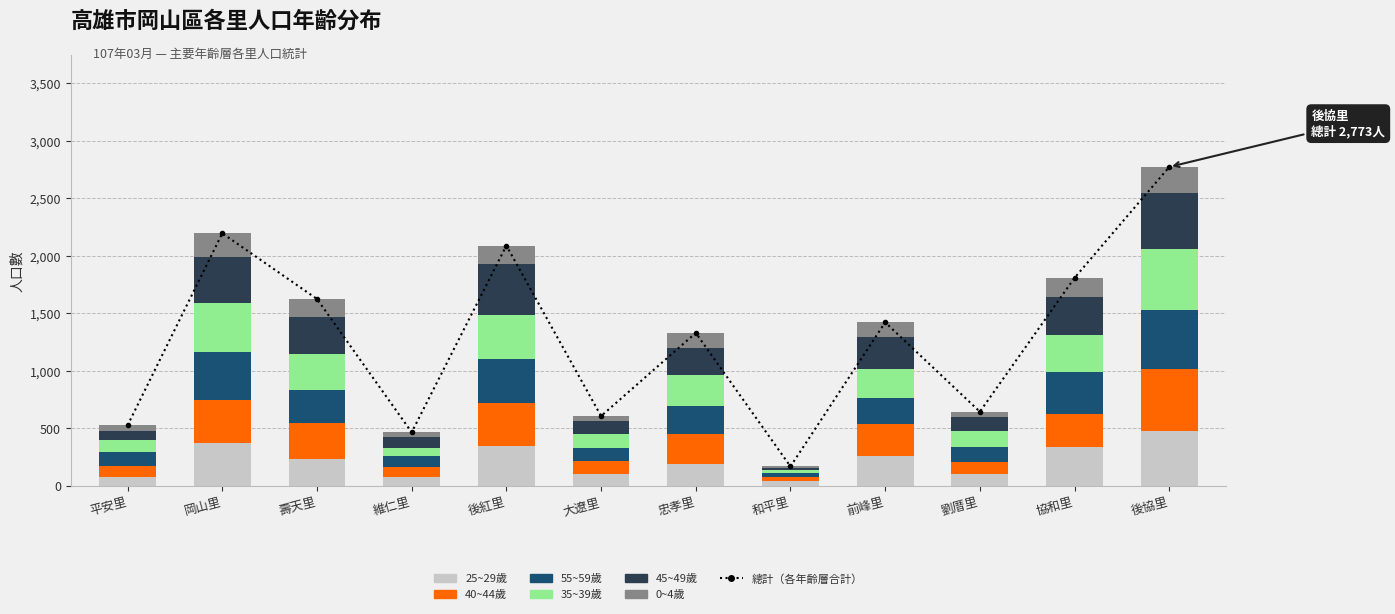

At how many categories does at least one series exceed 222?

7